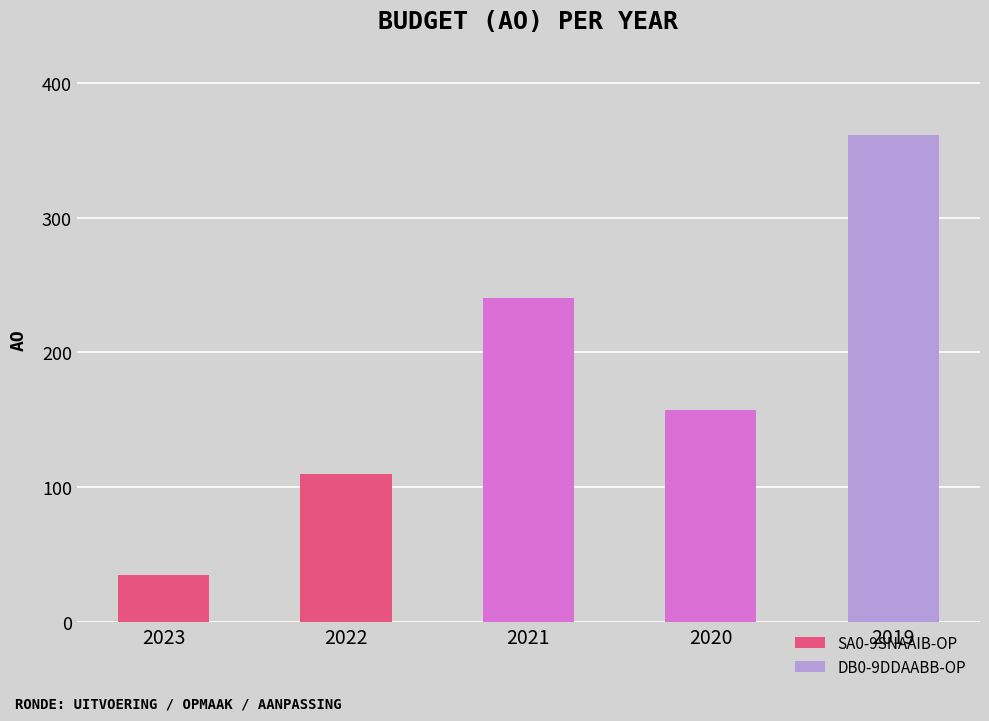

Reading left to right, list all the values displayed in this chart.

2023=35	2022=110	2021=240	2020=157	2019=361